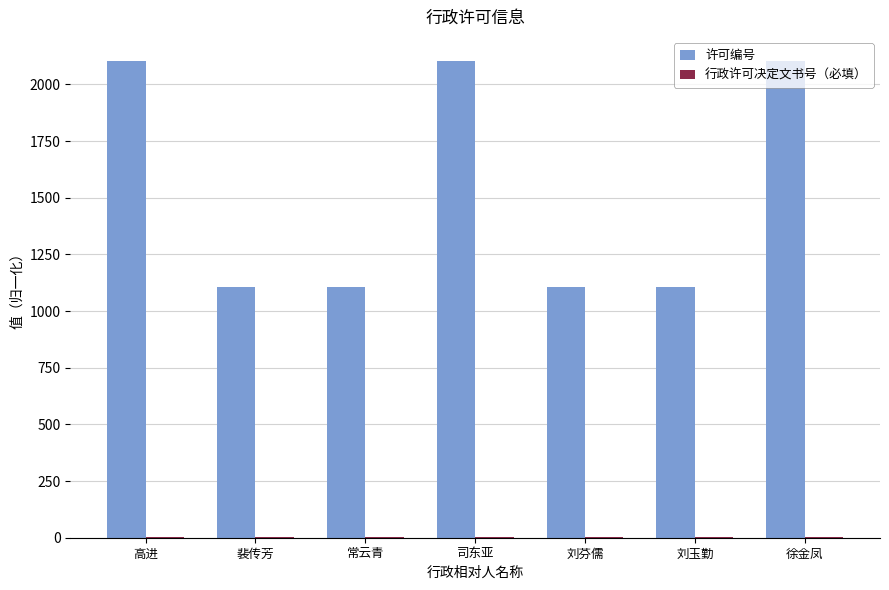

Between 高进 and 刘玉勤, which series saw the biggest shift?

许可编号